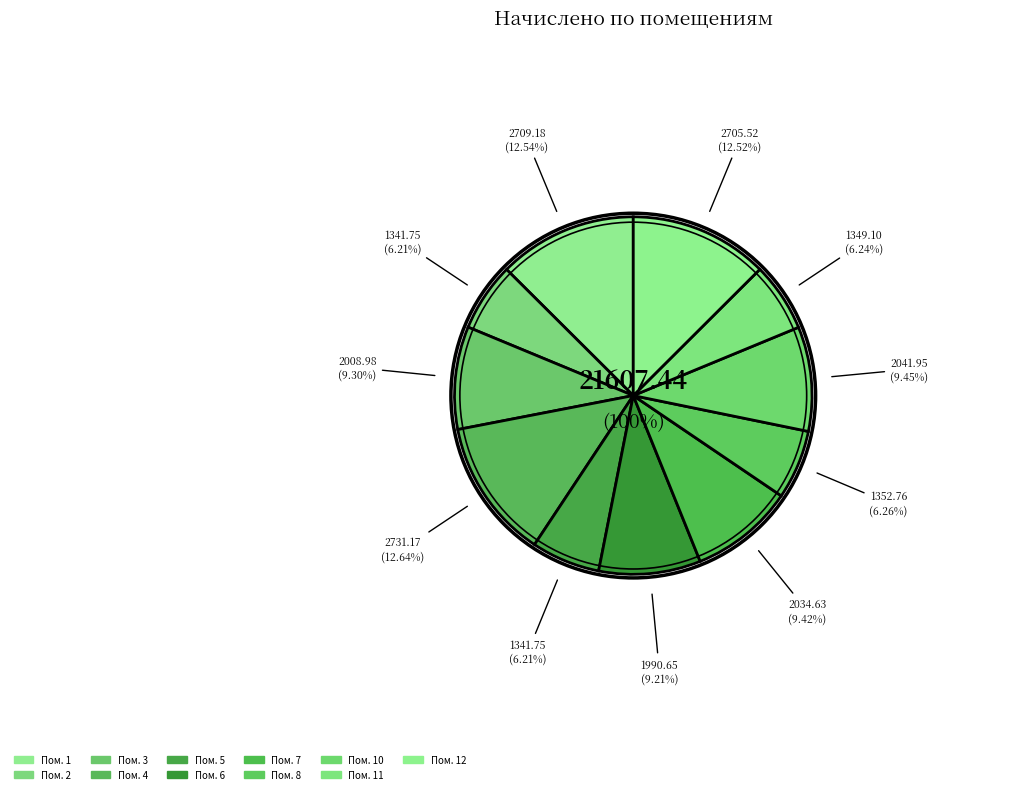

To the nearest percent, what percentage of the pie is 8?

6%